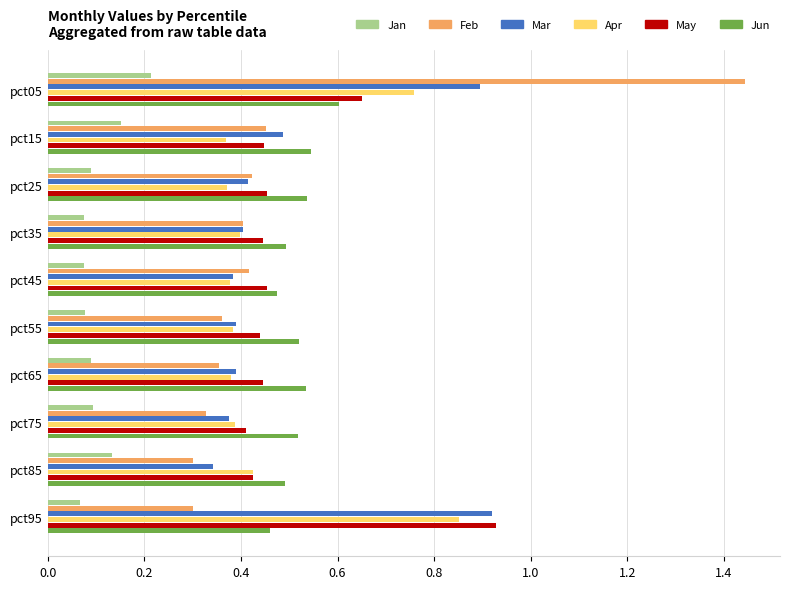

How many Jun values are between 0 and 1?

10